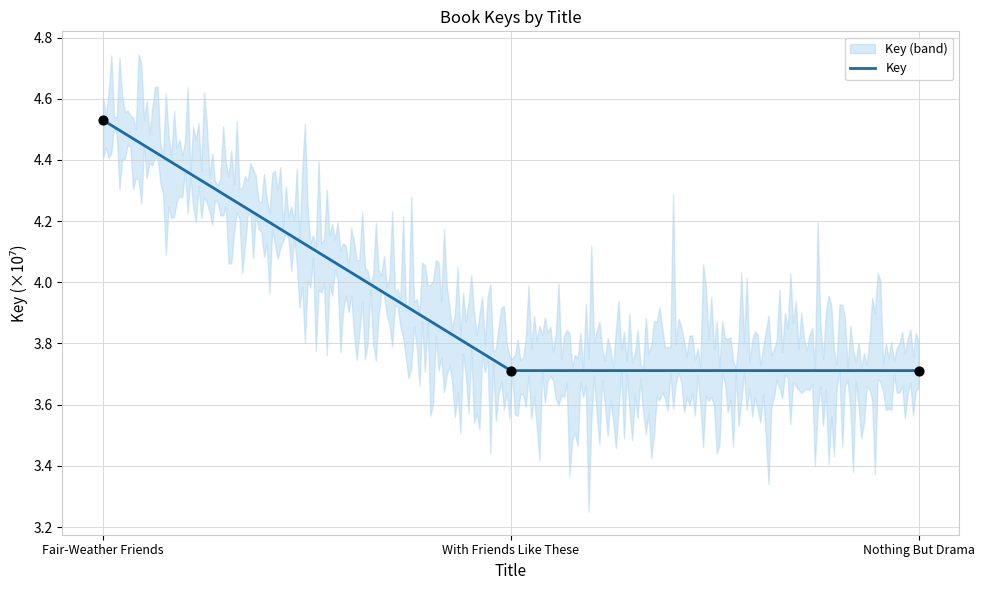

What is the change in value from Fair-Weather Friends to With Friends Like These?

-0.8